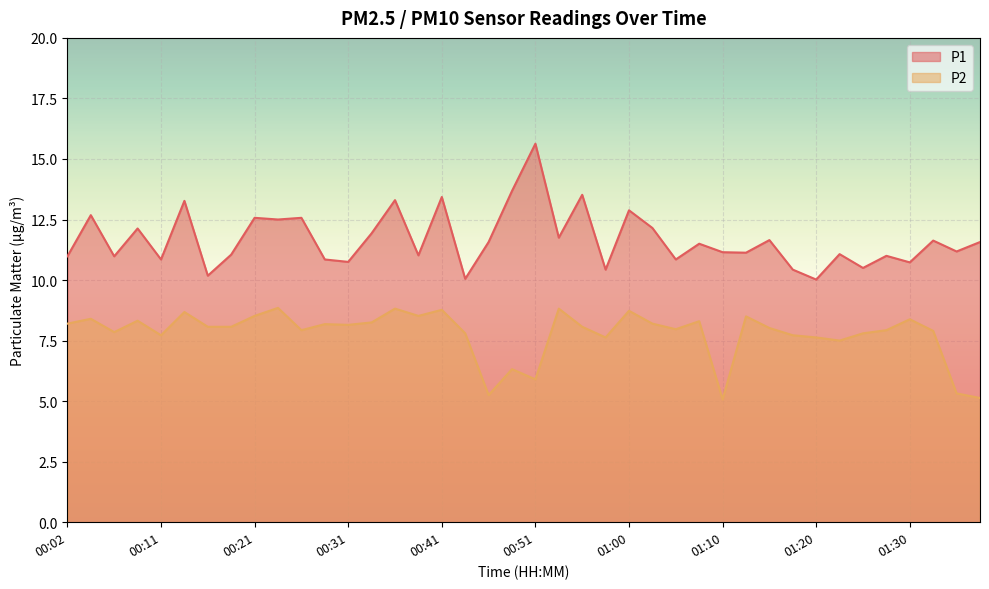

Which series has the largest total across all categories?

P1